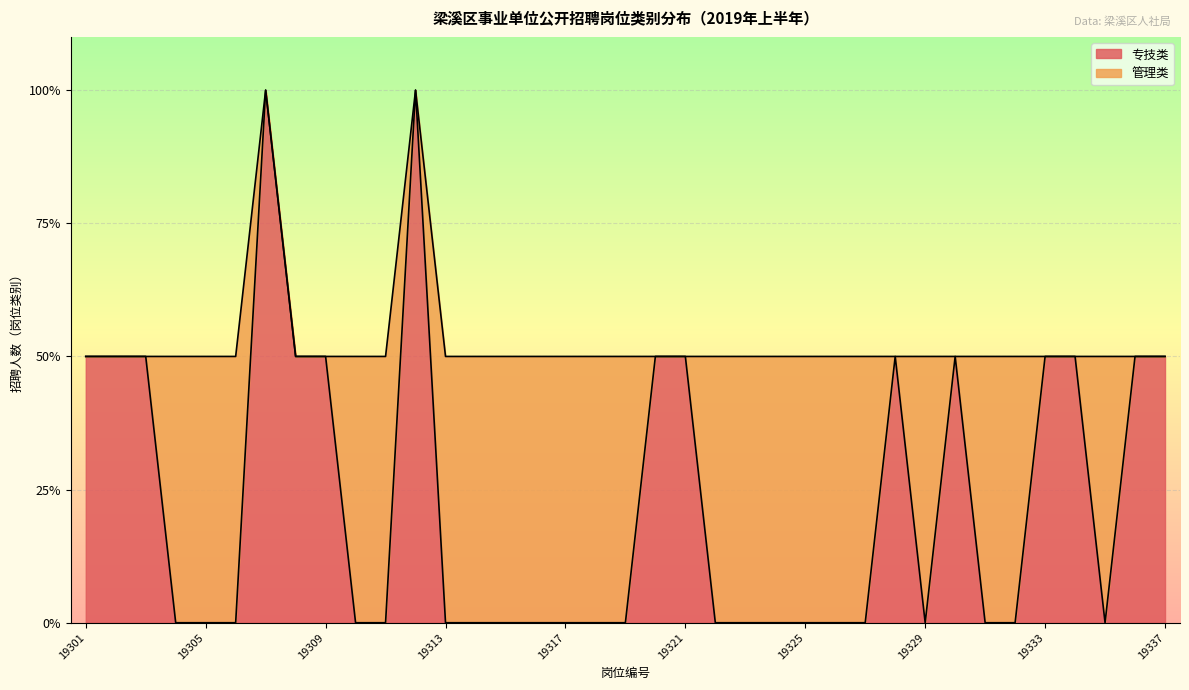

Reading left to right, transcribe all the data shown in this chart.

1	1	1	0	0	0	2	1	1	0	0	2	0	0	0	0	0	0	0	1	1	0	0	0	0	0	0	1	0	1	0	0	1	1	0	1	1